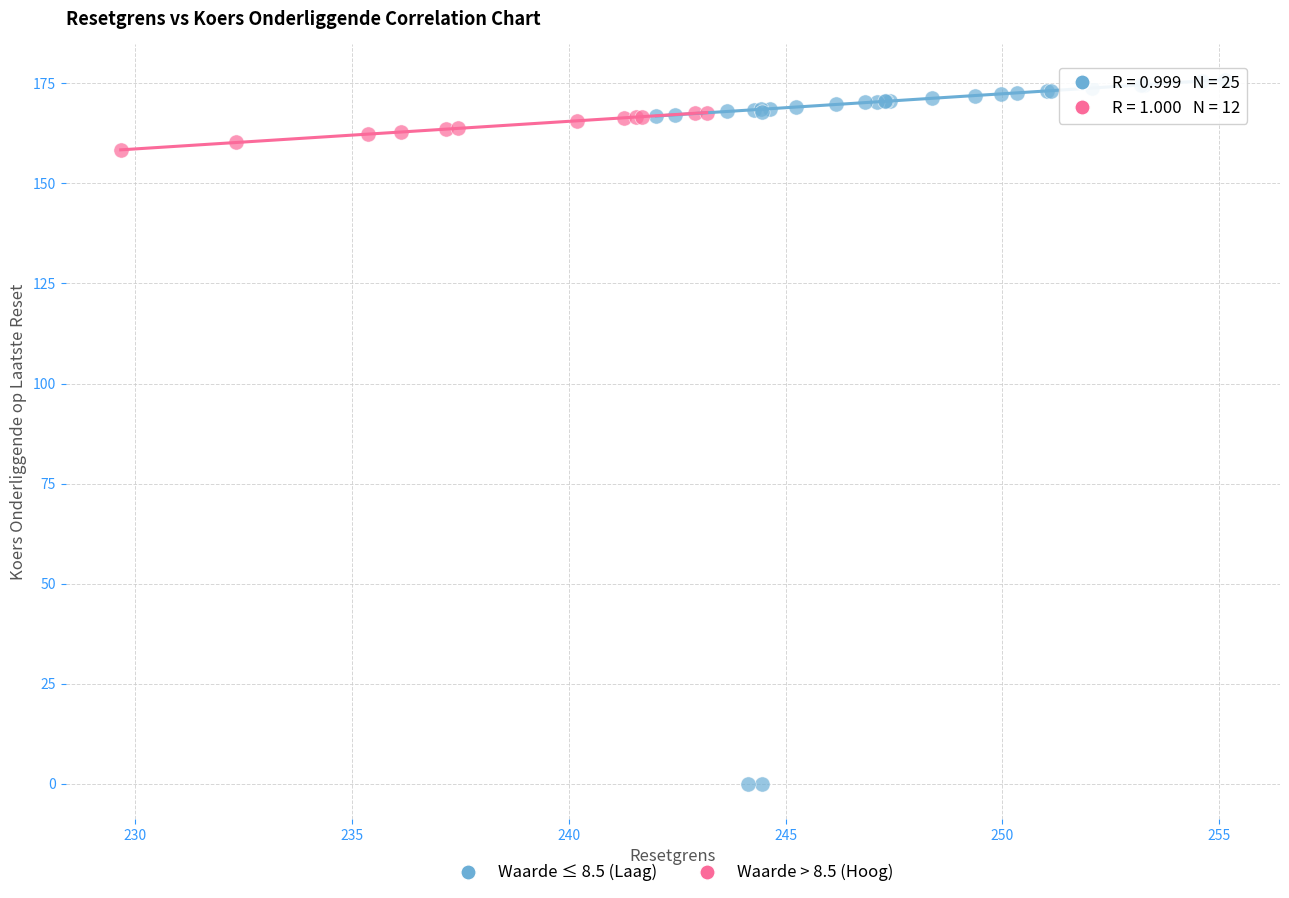

Which series contains the lowest Y value?

Waarde ≤ 8.5 (Laag)